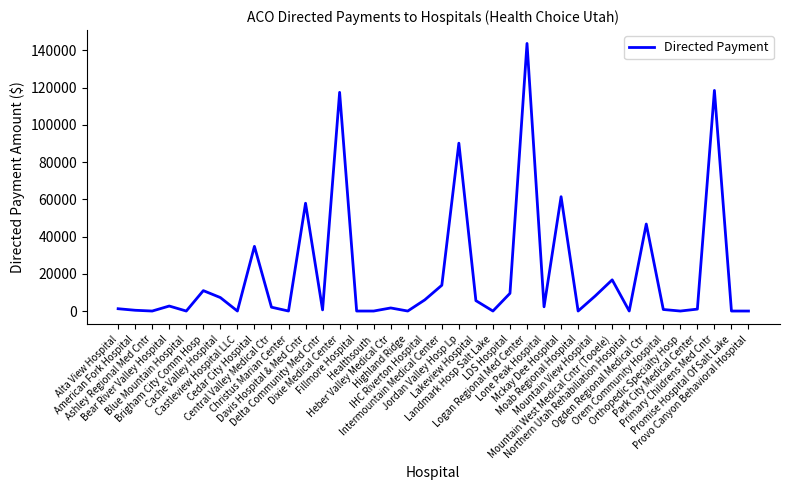

What is the greatest value displayed?

143707.8